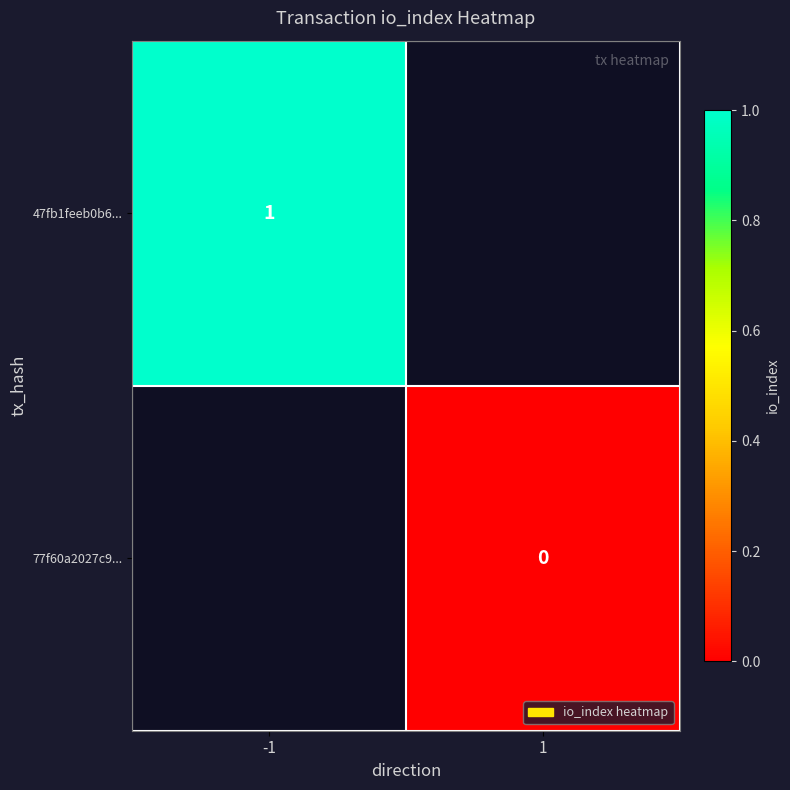

Is the value of 47fb1feeb0b6... at -1 greater than the value of 77f60a2027c9... at 1?

Yes